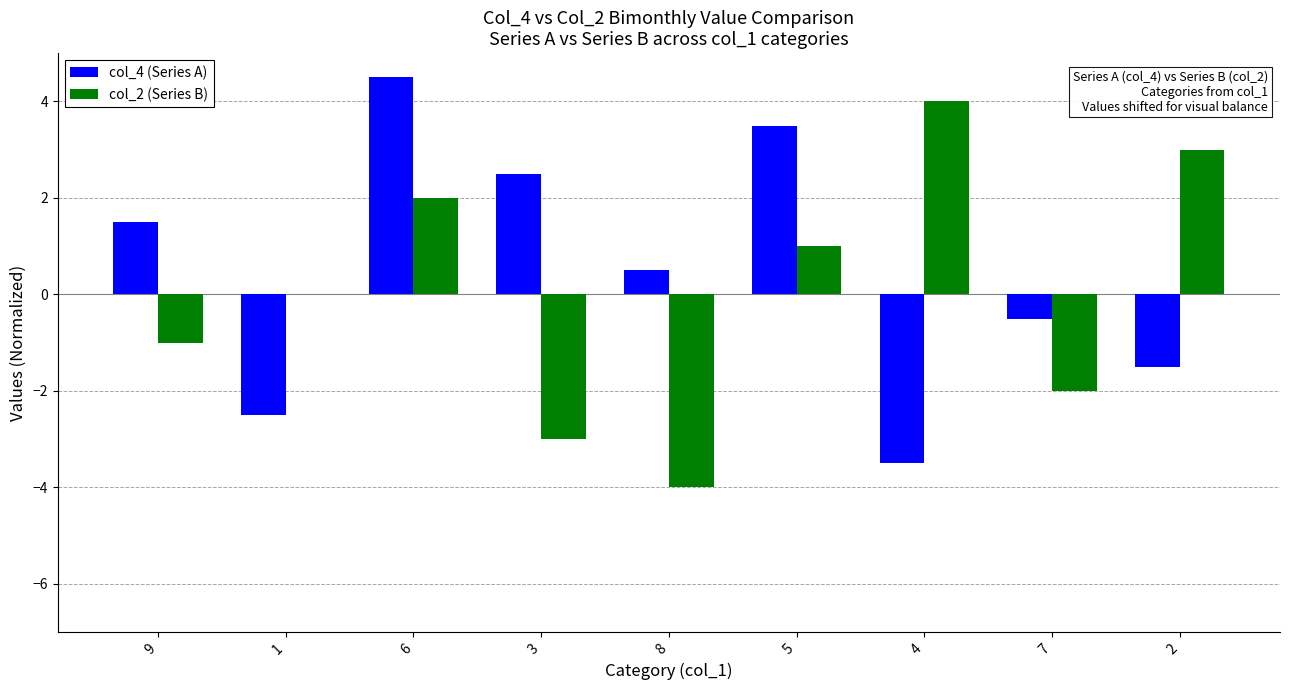

Between 8 and 2, which series saw the biggest shift?

col_2 (Series B)